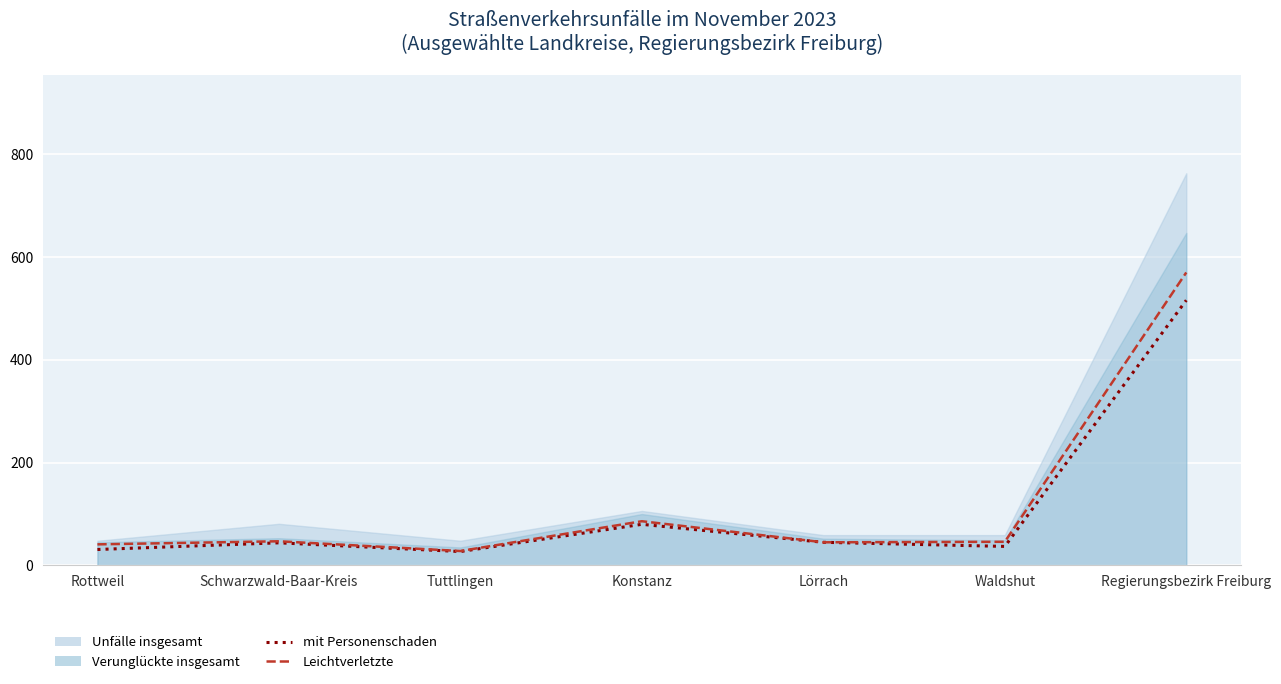

Is it true that Leichtverletzte equals 28 at Tuttlingen?

True